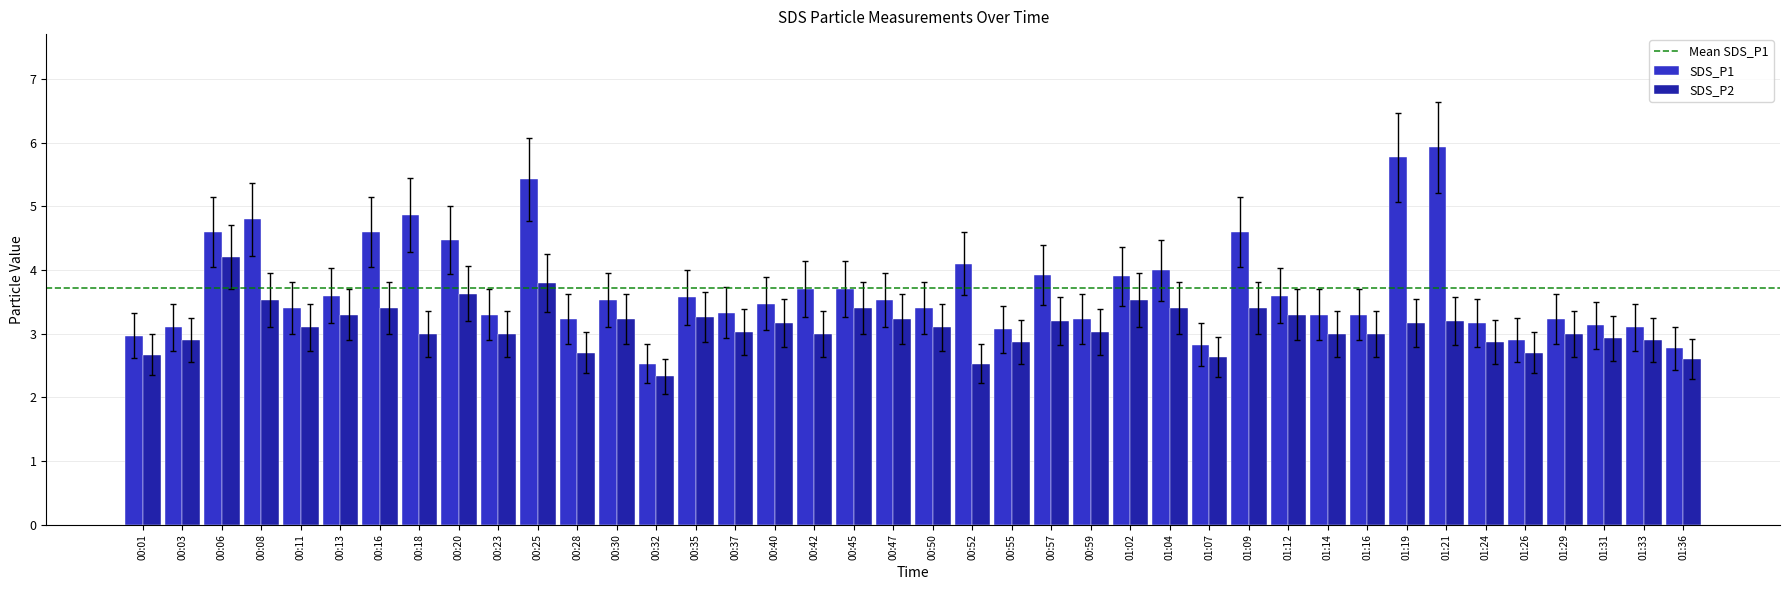

What position from the right is 00:50?

20